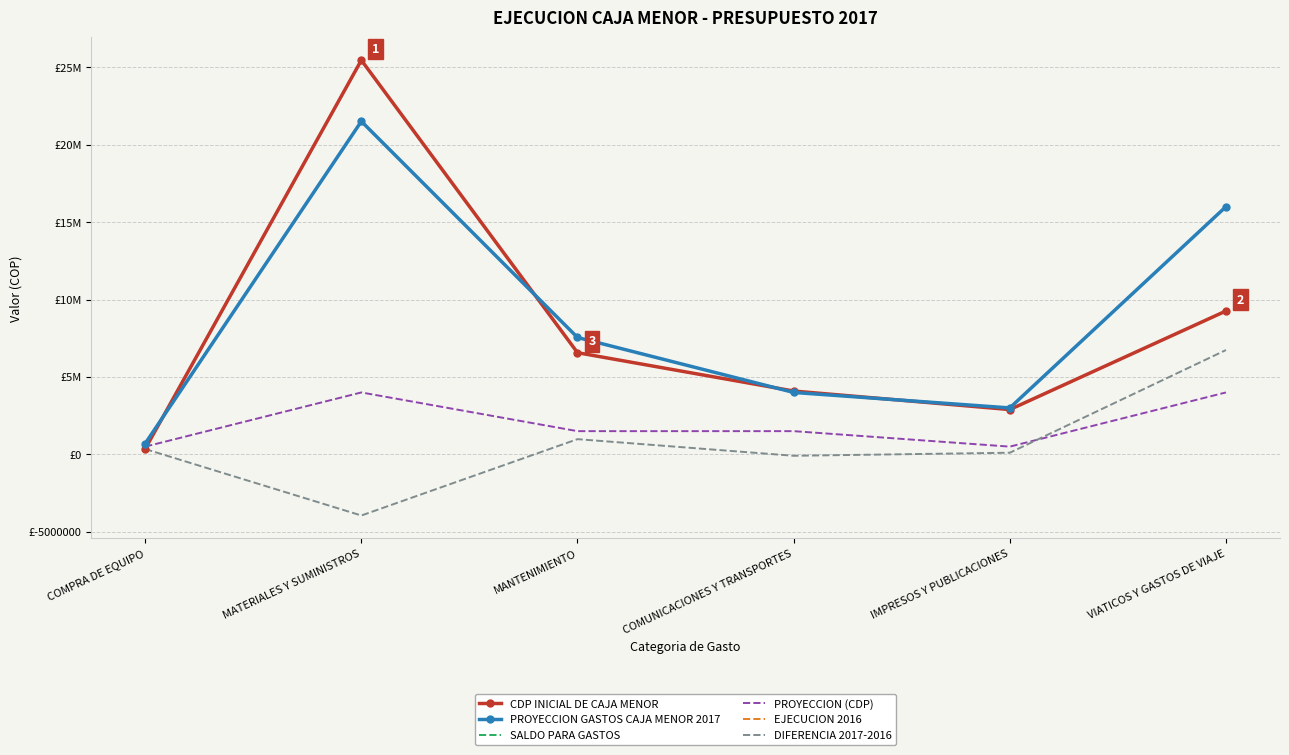

What are all the series names shown in the legend?

CDP INICIAL DE CAJA MENOR, PROYECCION GASTOS CAJA MENOR 2017, SALDO PARA GASTOS, PROYECCION (CDP), EJECUCION 2016, DIFERENCIA 2017-2016